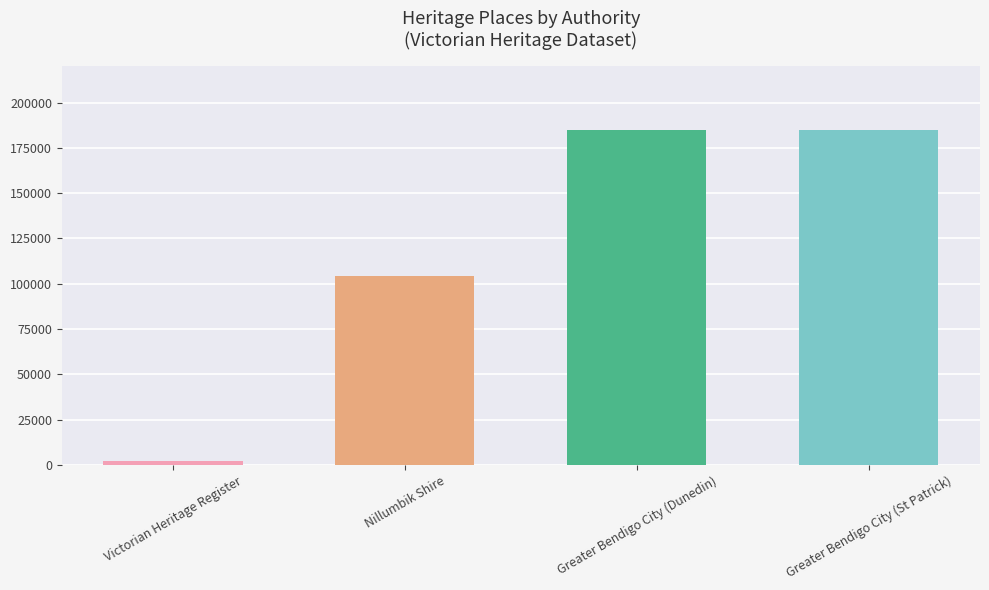

Is it true that the value at Nillumbik Shire is 151712?

False